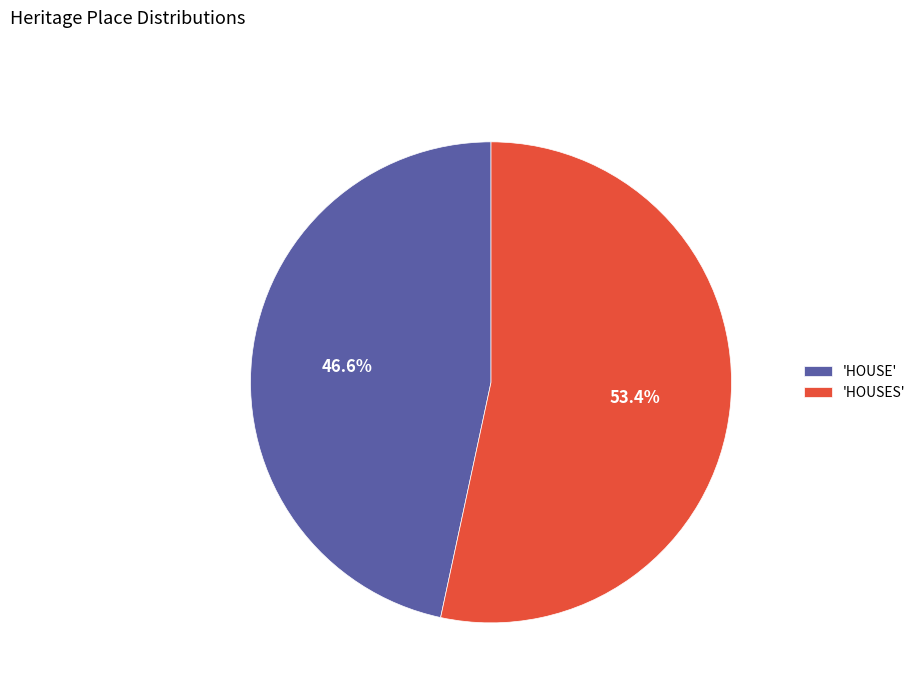

To the nearest percent, what is the average slice percentage?

50%